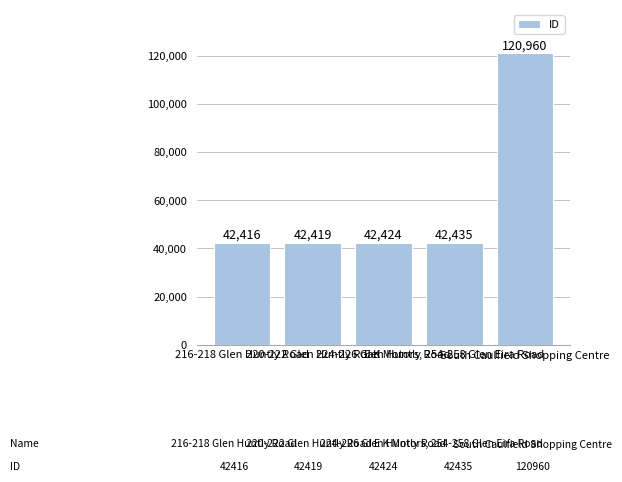

Is it true that the value at E K Motors, 254-258 Glen Eira Road is 59998?

False